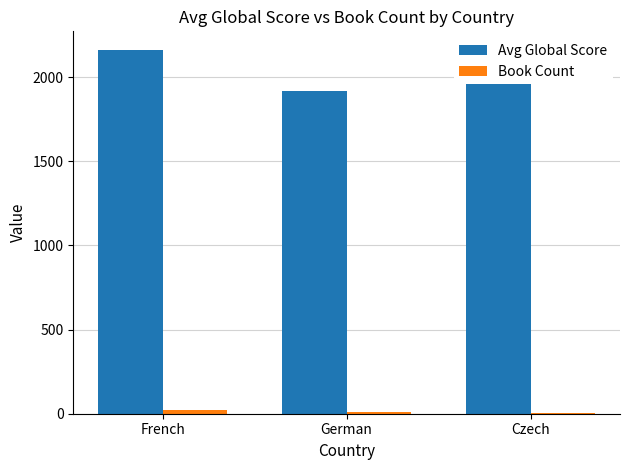

What is the average value of the Avg Global Score series?

2047.5